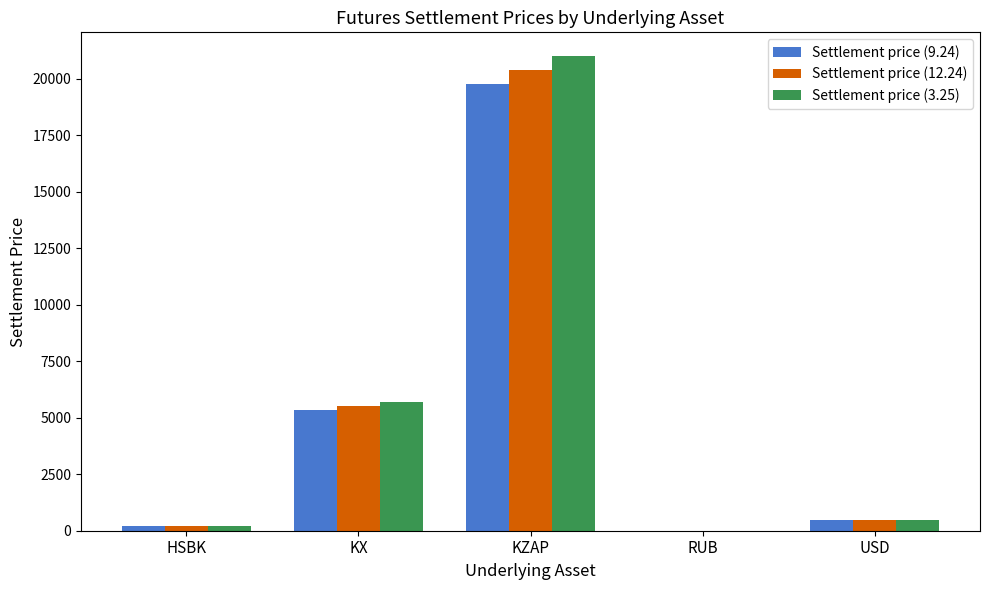

True or false: Settlement price (9.24) has a value of 19758.6 at KZAP.

True